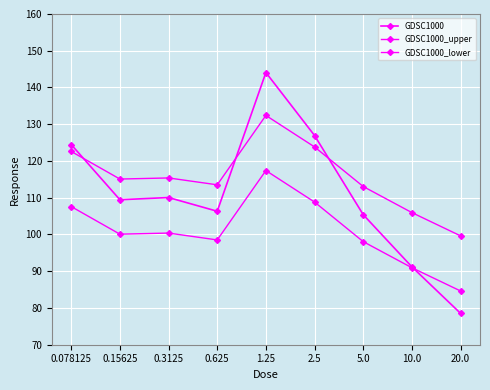

Where is GDSC1000_lower nearest to the value 101?

0.3125